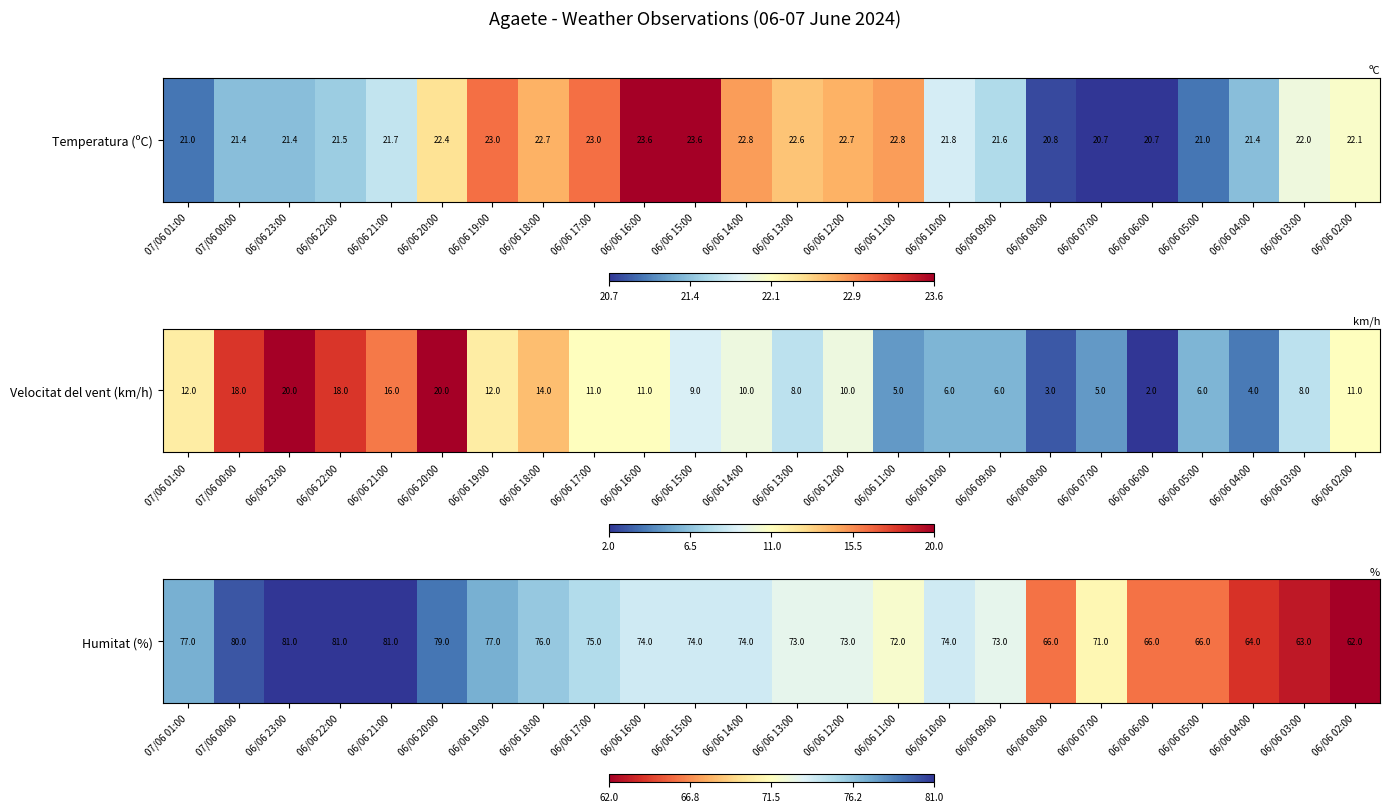

Which label corresponds to the smallest value in the chart?

06/06 02:00